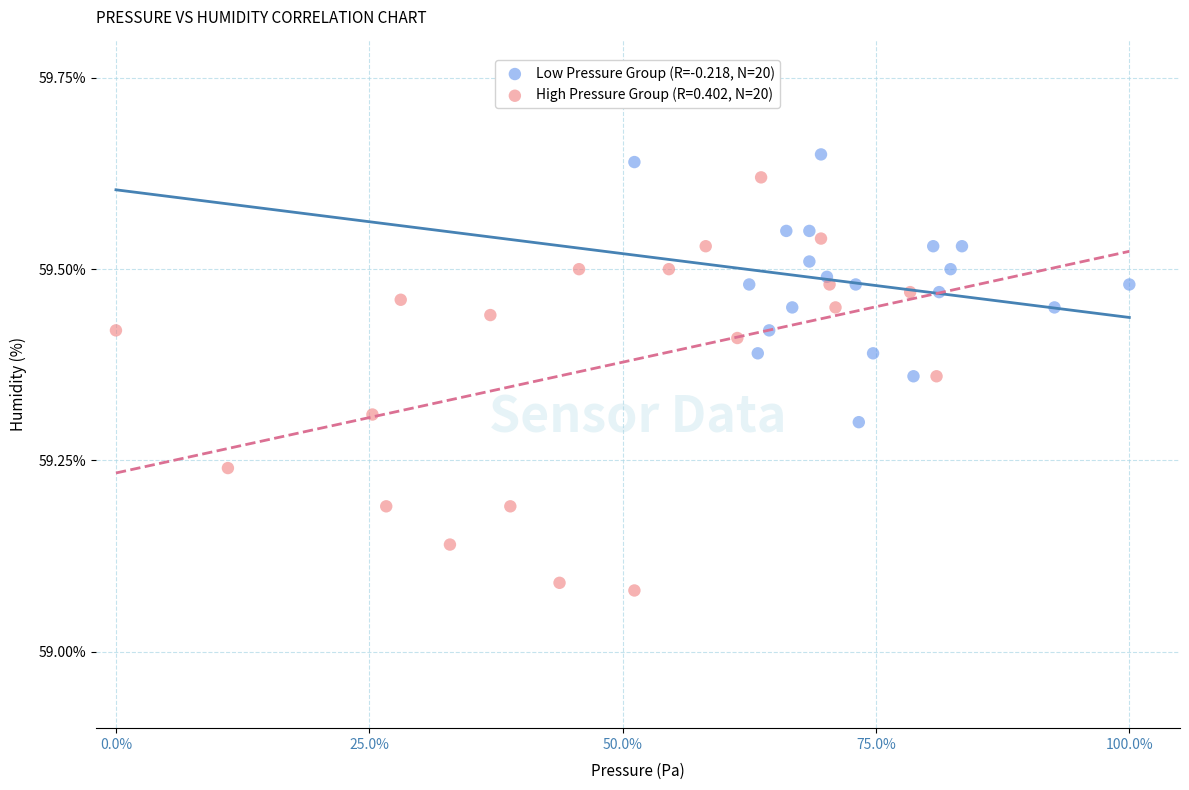

Which series reaches the minimum Y coordinate?

High Pressure Group (R=0.402, N=20)